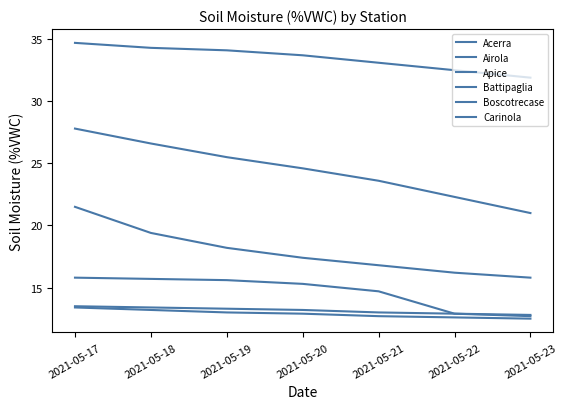

What is the difference between the Boscotrecase values at 2021-05-21 and 2021-05-19?

0.3